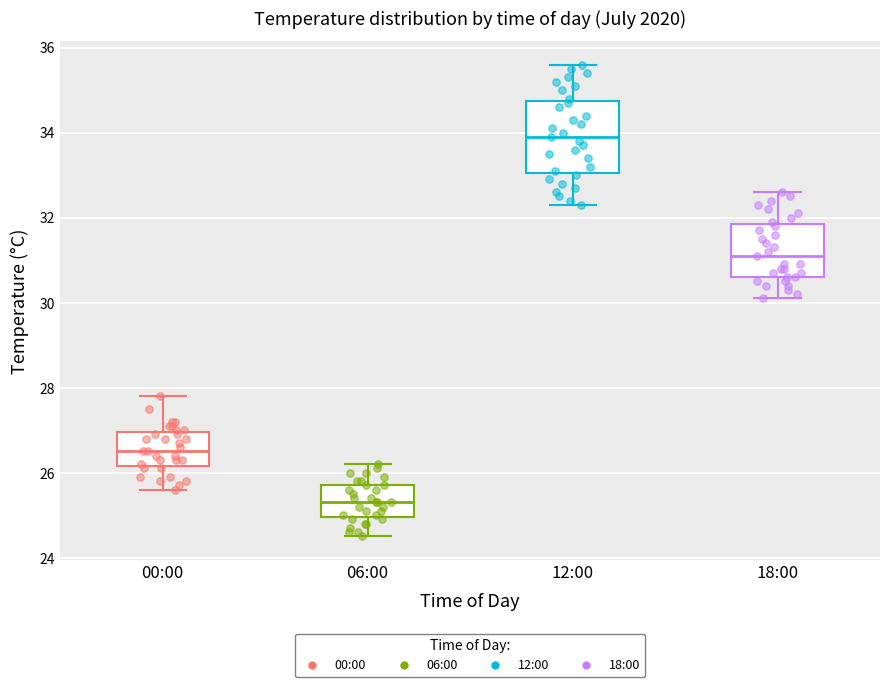

Comparing the boxes themselves (not the whiskers), which one is the tallest?

12:00